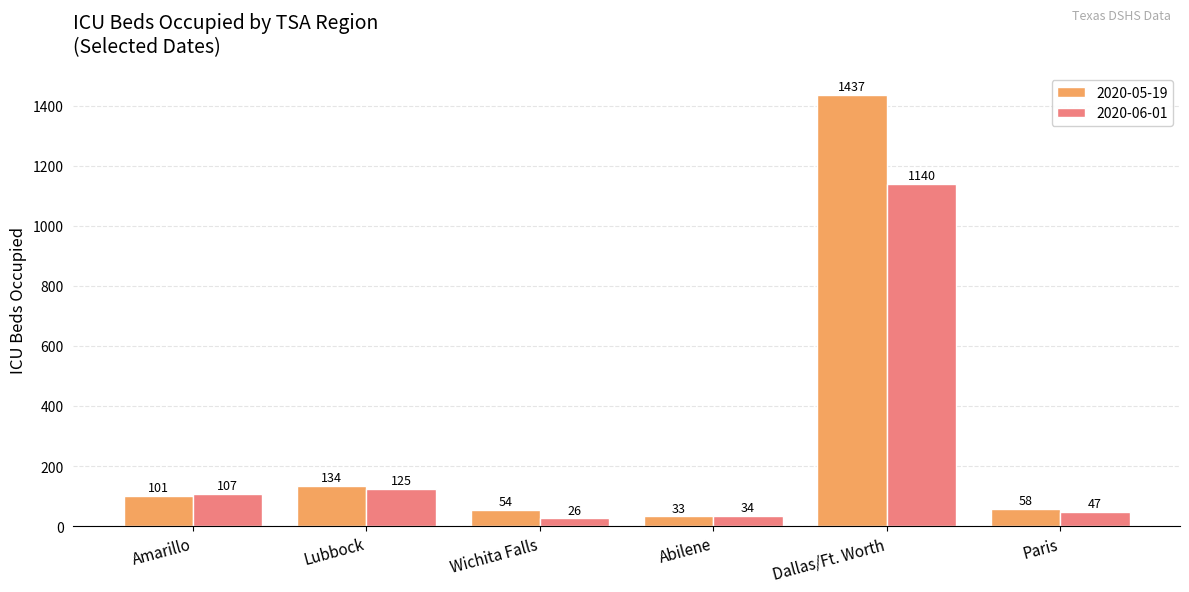

Which series has the widest spread of values?

2020-05-19